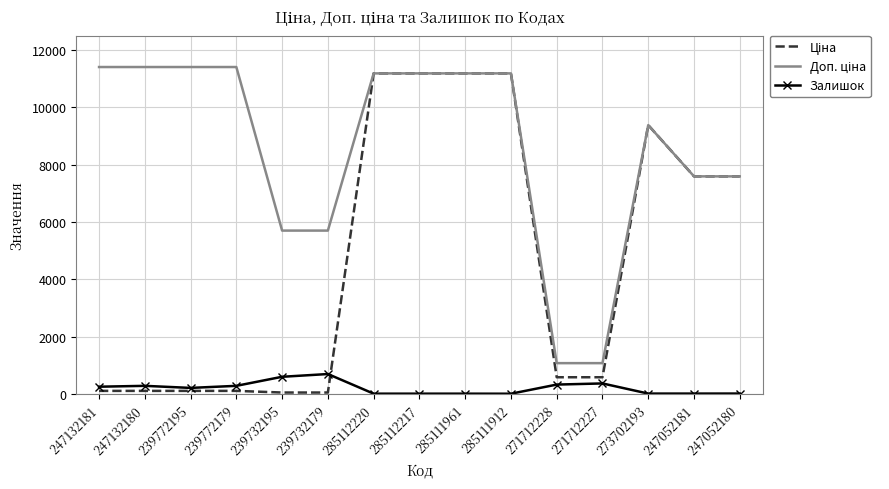

What is the maximum value for Залишок?

702.0